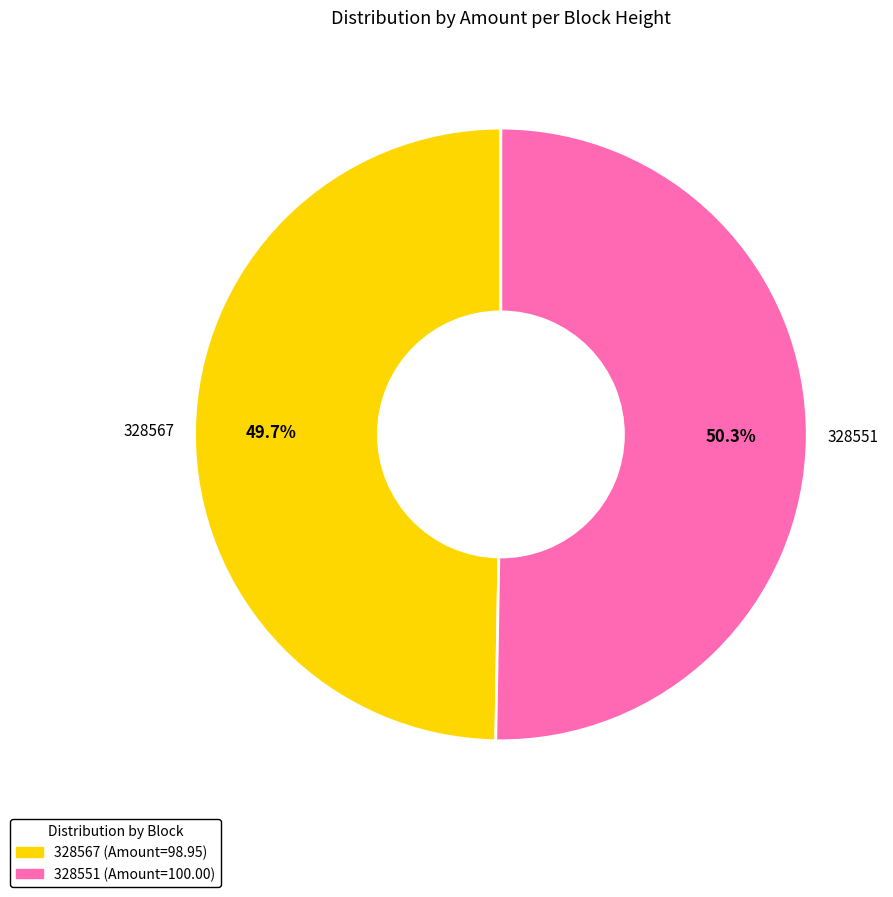

To the nearest percent, what is the difference between the 328551 and 328567 slice percentages?

1%